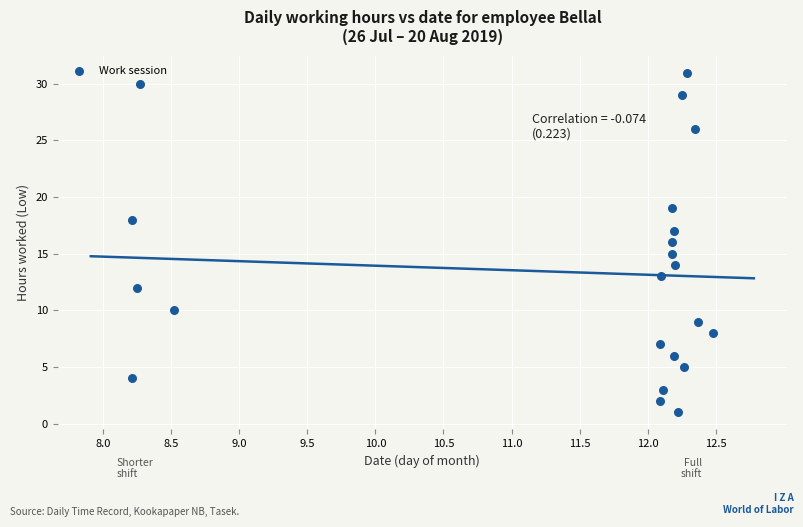

What is the range of Y values (max minus min)?

30